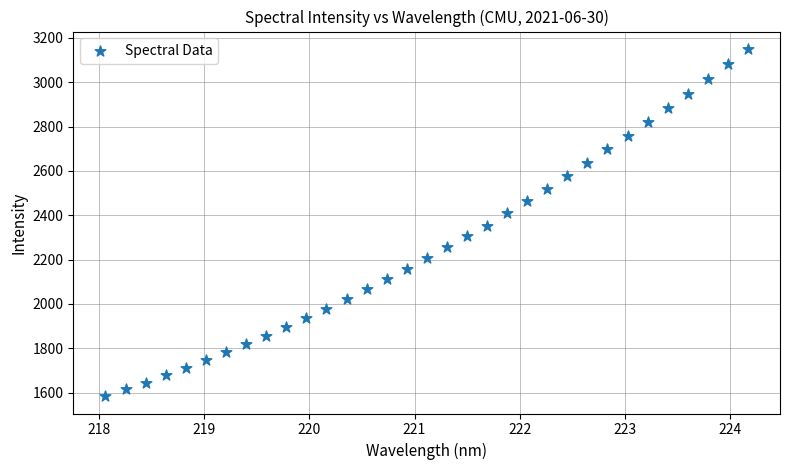

What is the range of X values (max minus min)?

6.1